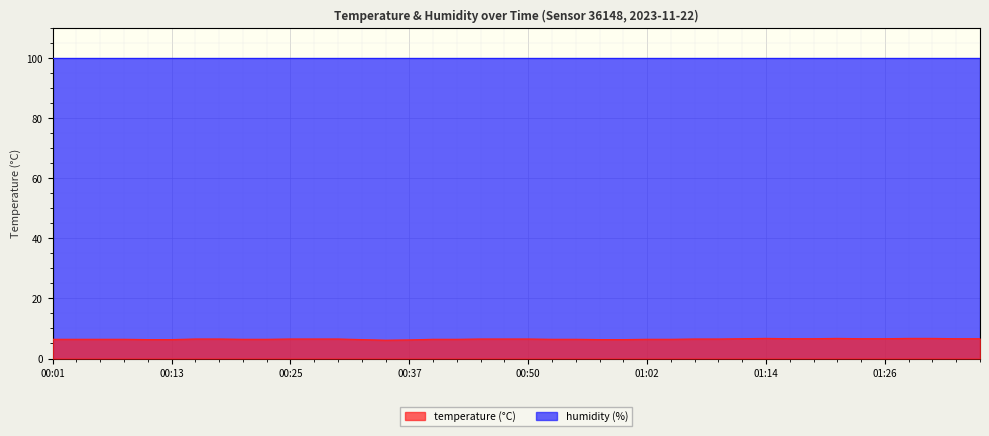

Count the number of categories in the chart.

40